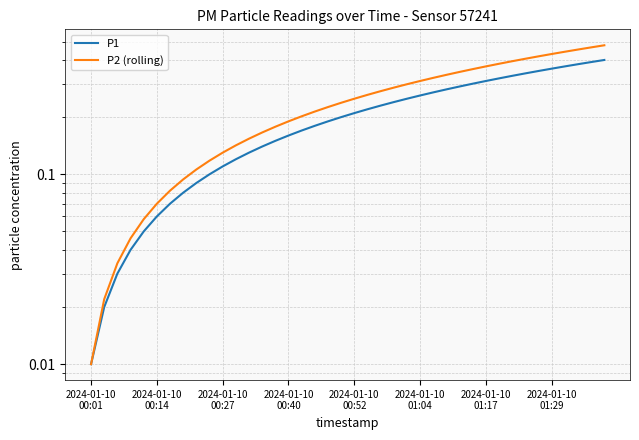

At which category is the sum across all series the highest?

39